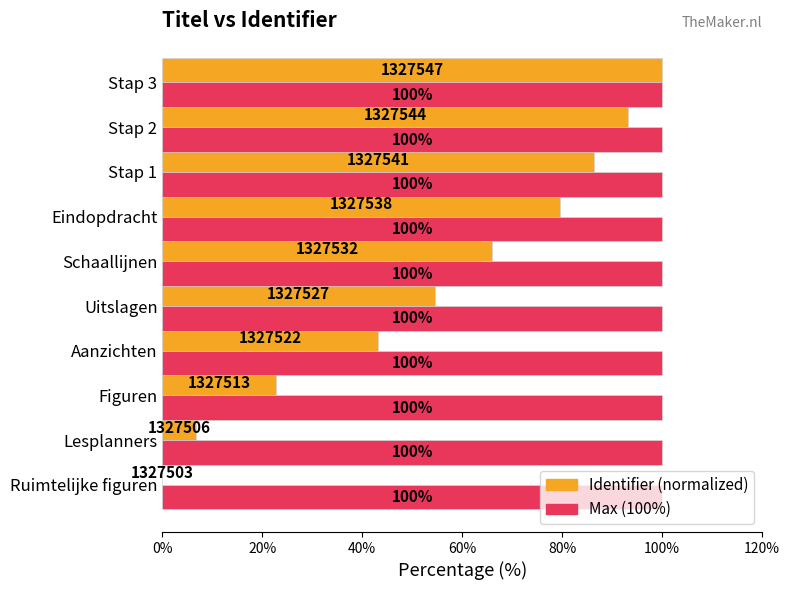

At which label is Identifier (normalized) closest to 50?

Uitslagen